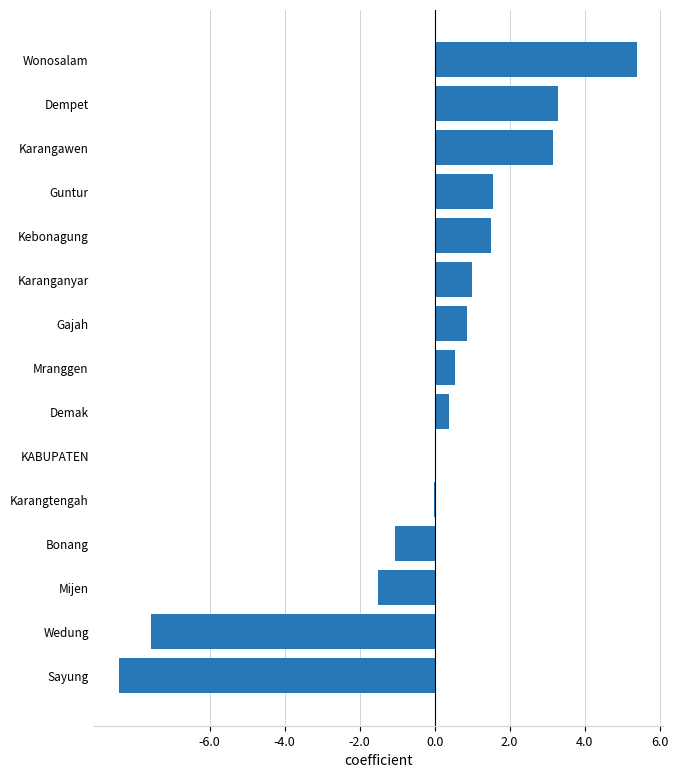

What is the greatest value displayed?

5.4